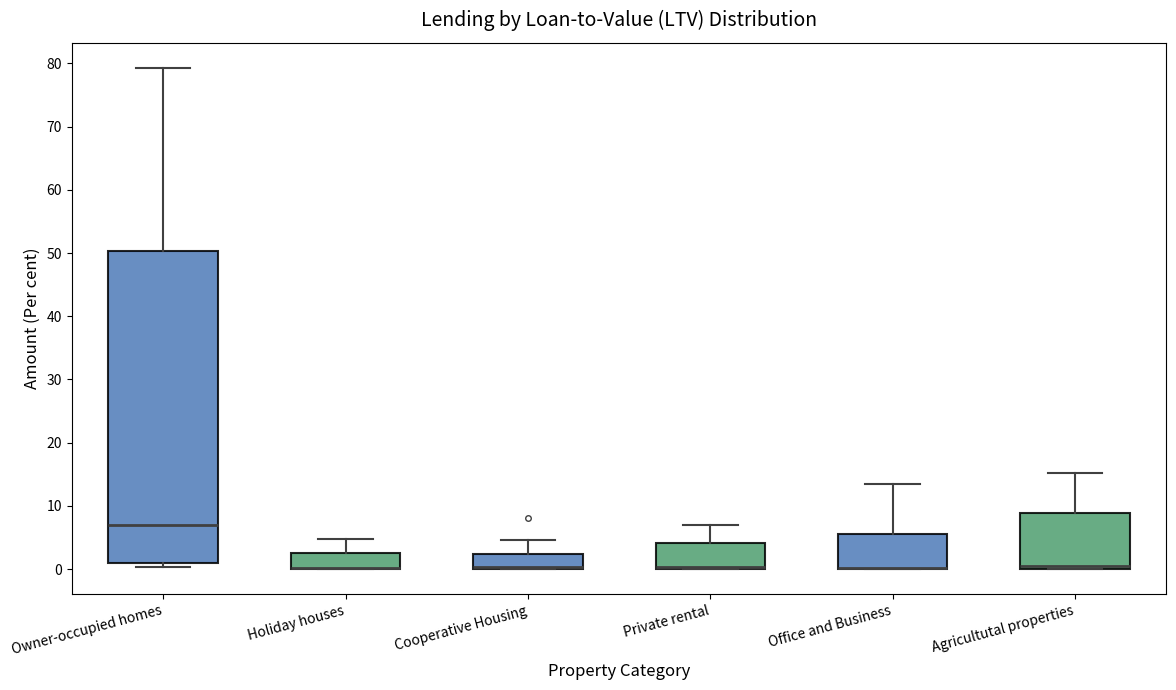

Reading left to right, transcribe this box plot: for each box, give where its median line is, the range the box spans, and where its two whiskers end, as read against the y-axis. The values are not printed on the chart, so give them approximately, as read against the axis.

Owner-occupied homes: median 7, box 1 to 50, whiskers 0 to 79
Holiday houses: median 0 (drawn on the box's lower edge), box 0 to 3, whiskers 0 to 5
Cooperative Housing: median 0 (drawn on the box's lower edge), box 0 to 2, whiskers 0 to 5
Private rental: median 0 (drawn on the box's lower edge), box 0 to 4, whiskers 0 to 7
Office and Business: median 0 (drawn on the box's lower edge), box 0 to 6, whiskers 0 to 14
Agricultutal properties: median 1, box 0 to 9, whiskers 0 to 15